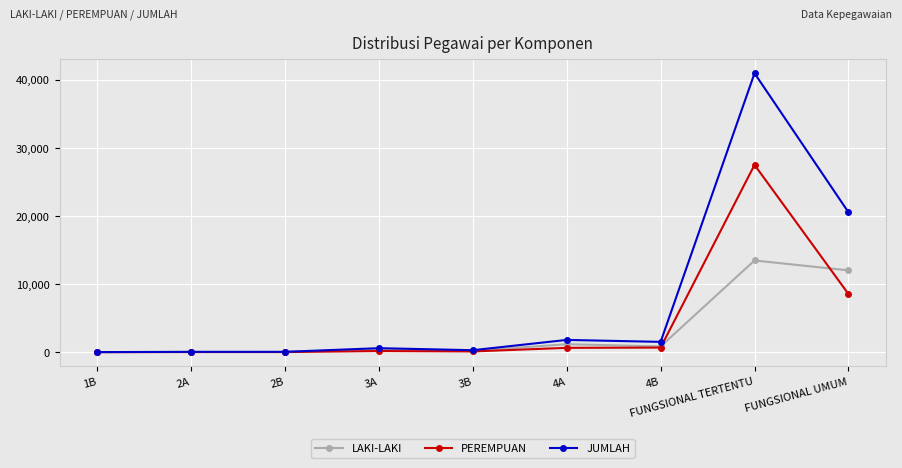

Rank the series by their maximum value, from lowest to highest.

LAKI-LAKI, PEREMPUAN, JUMLAH